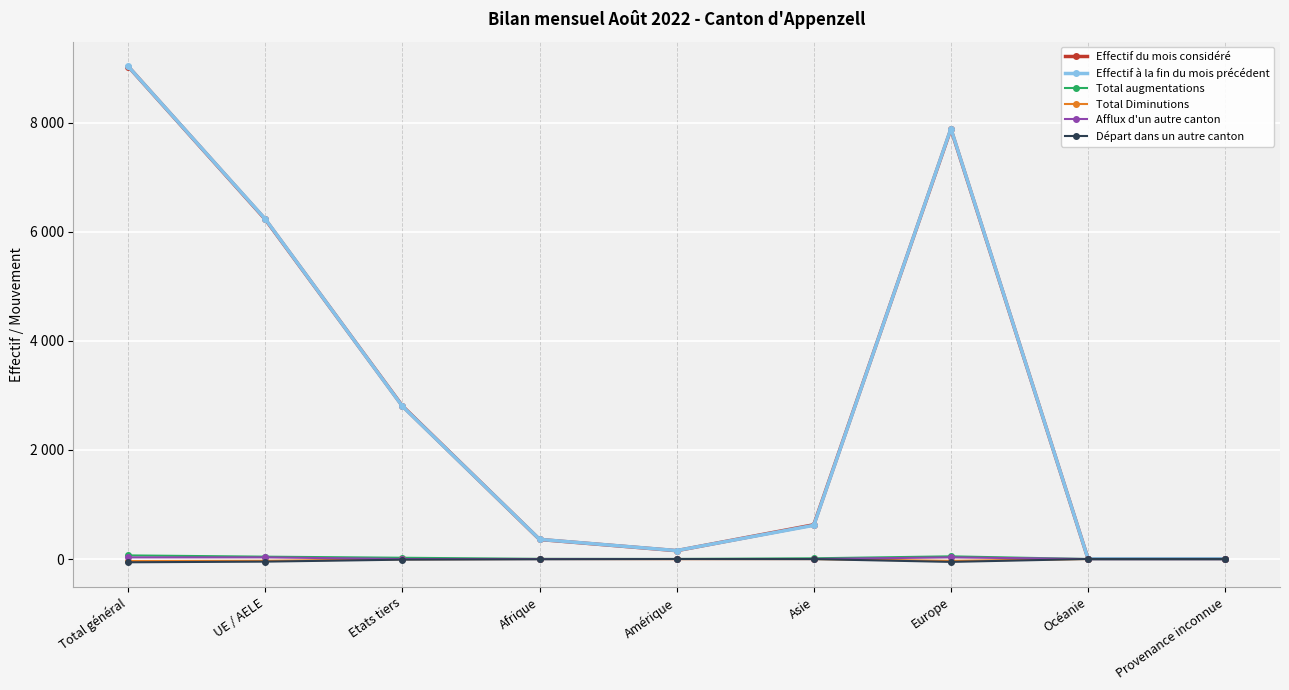

What are all the series names shown in the legend?

Effectif du mois considéré, Effectif à la fin du mois précédent, Total augmentations, Total Diminutions, Afflux d'un autre canton, Départ dans un autre canton